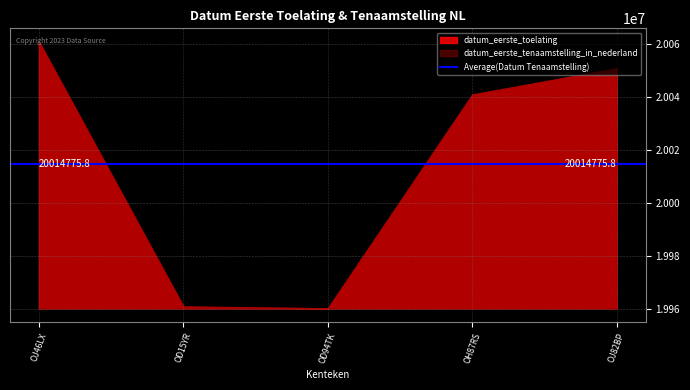

What is the label of the 5th point from the left?

OJ82BP